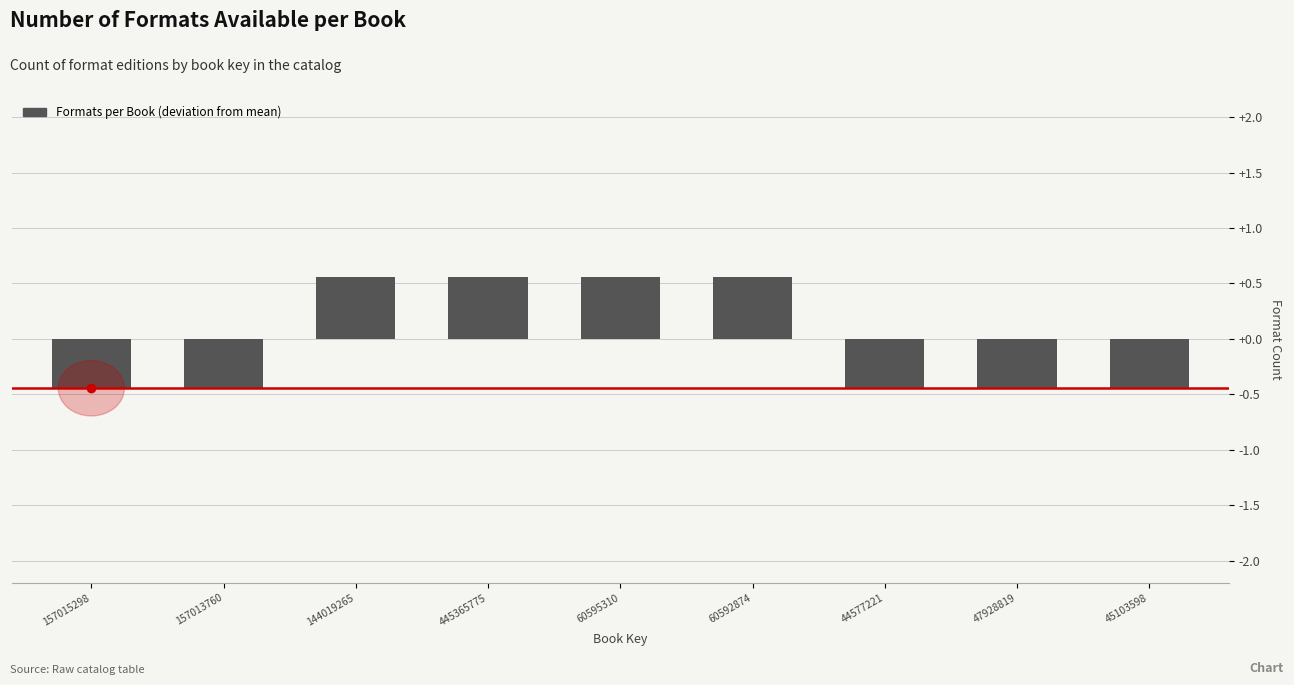

What is the difference between the maximum and minimum values?

1.0